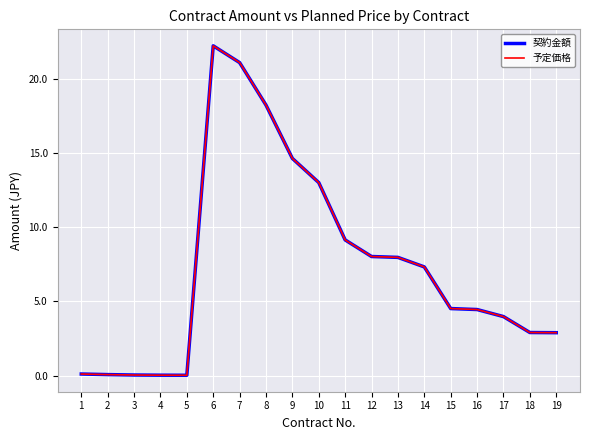

At which category is the sum across all series the highest?

6